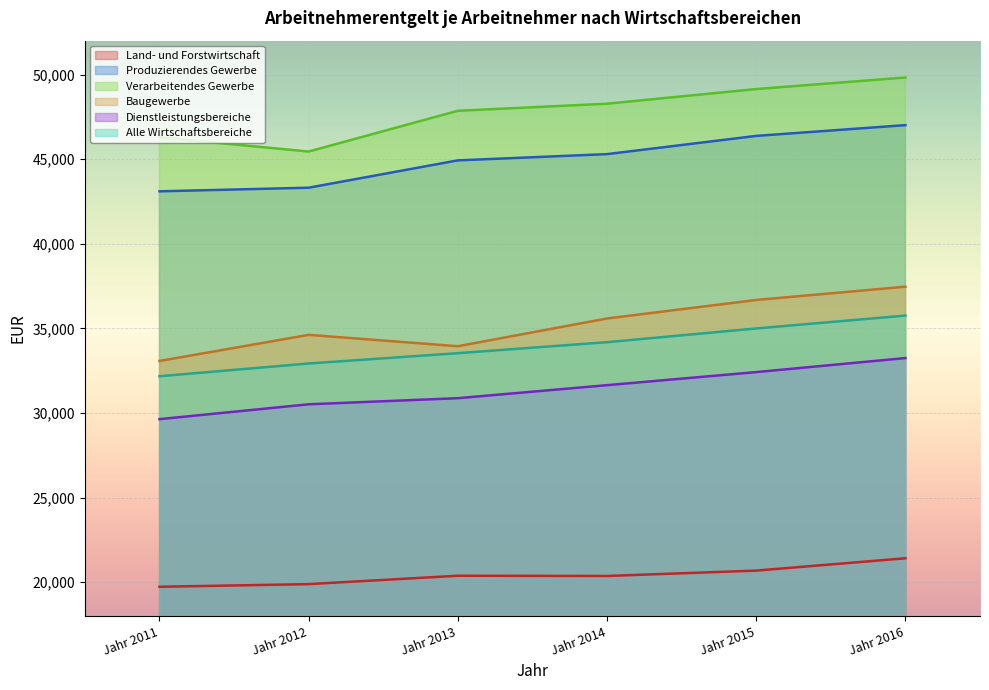

What is the average value of the Dienstleistungsbereiche series?

31388